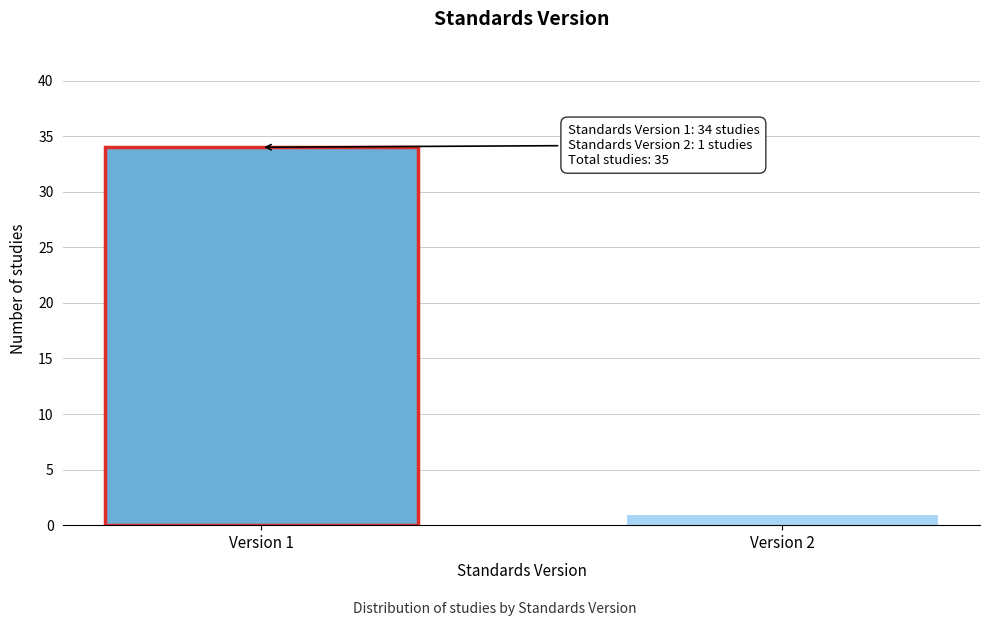

Reading right to left, transcribe all the data shown in this chart.

Version 2=1	Version 1=34